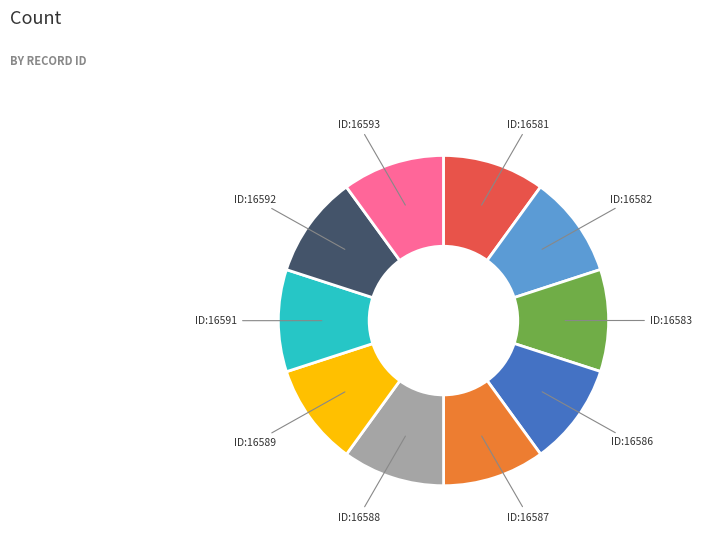

Does any single category account for the majority?

No